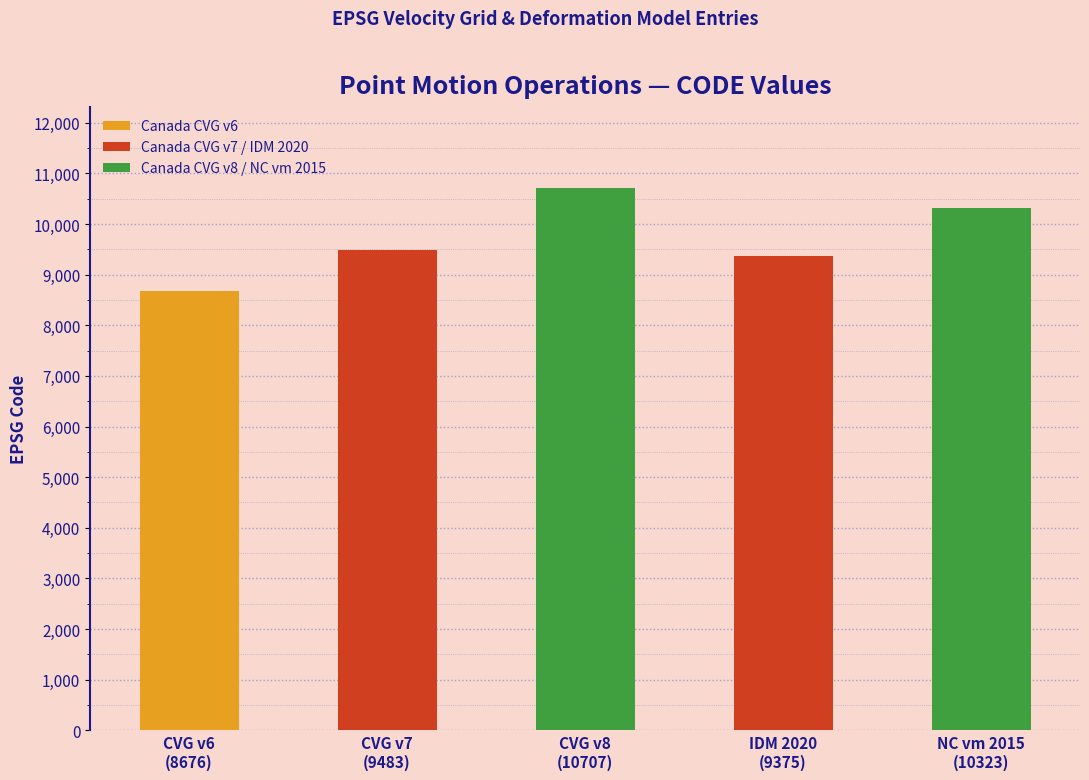

Which category has the highest value across all series?

CVG v8
(10707)